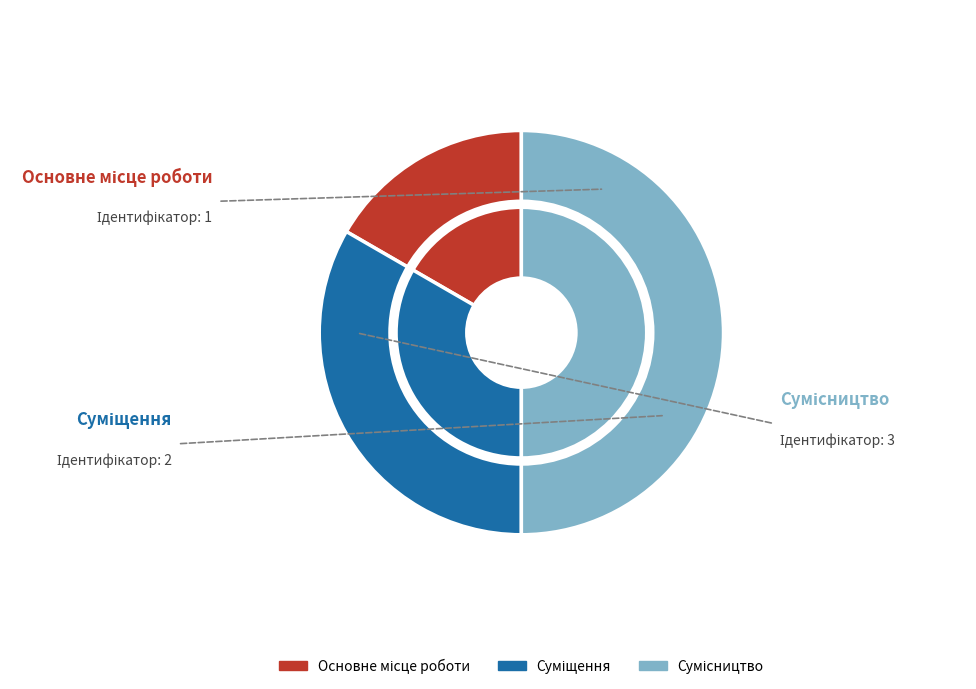

Rank the categories by value from highest to lowest.

Сумісництво, Суміщення, Основне місце роботи